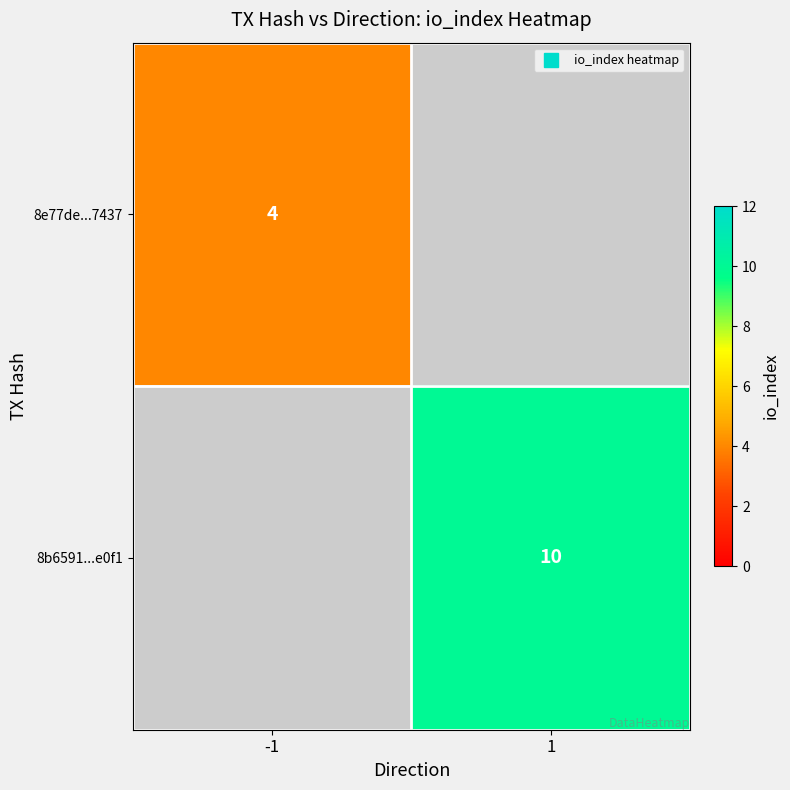

Count the number of data series in this chart.

2